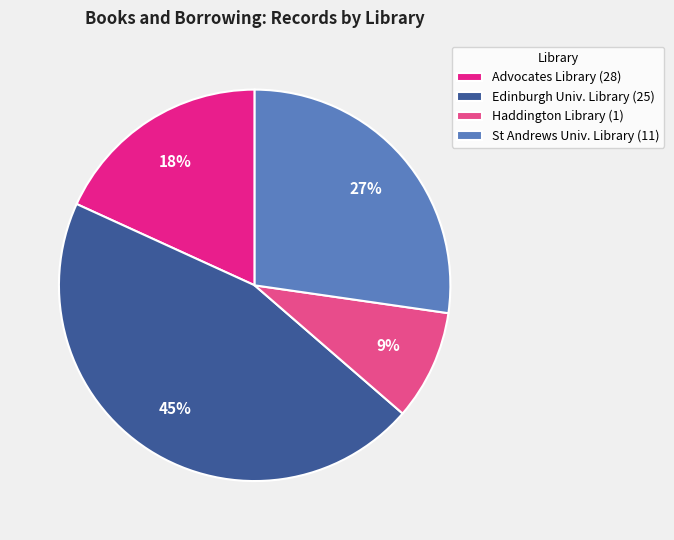

How many segments does this pie chart have?

4